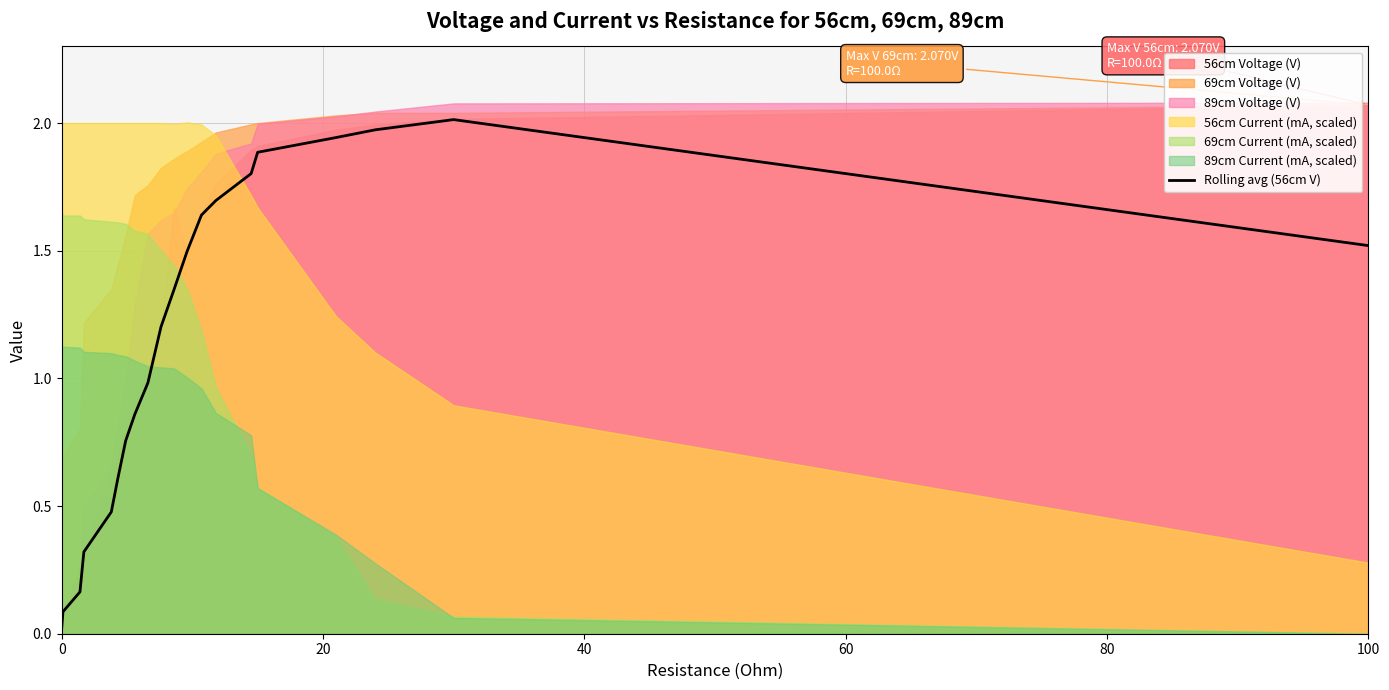

The Rolling avg (56cm V) series shows 0.0 at 0. True or false?

True